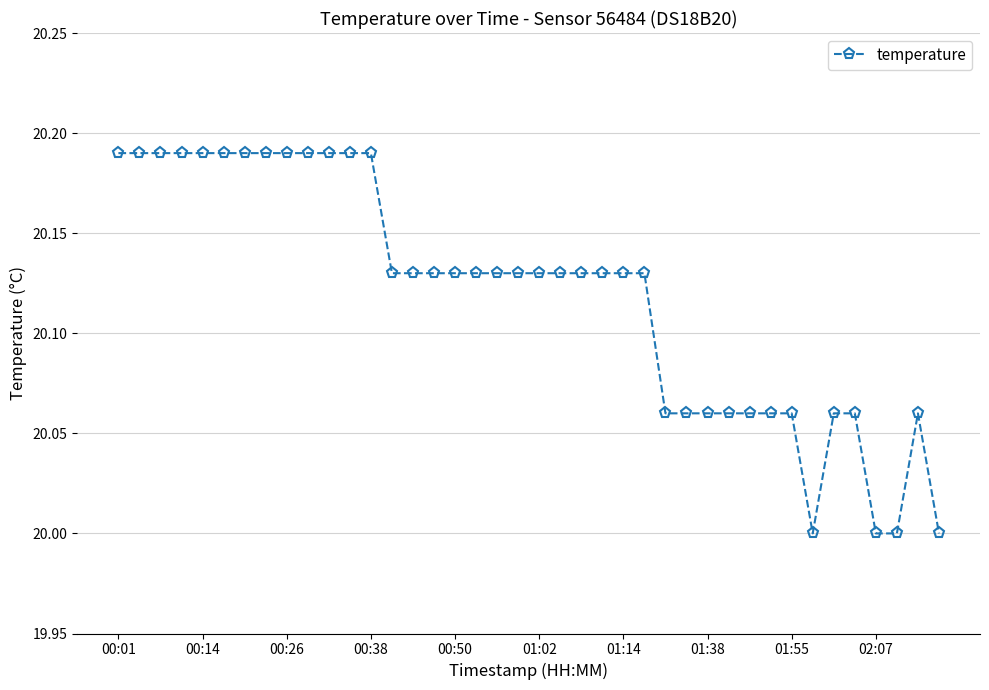

What is the minimum value shown in the chart?

20.0